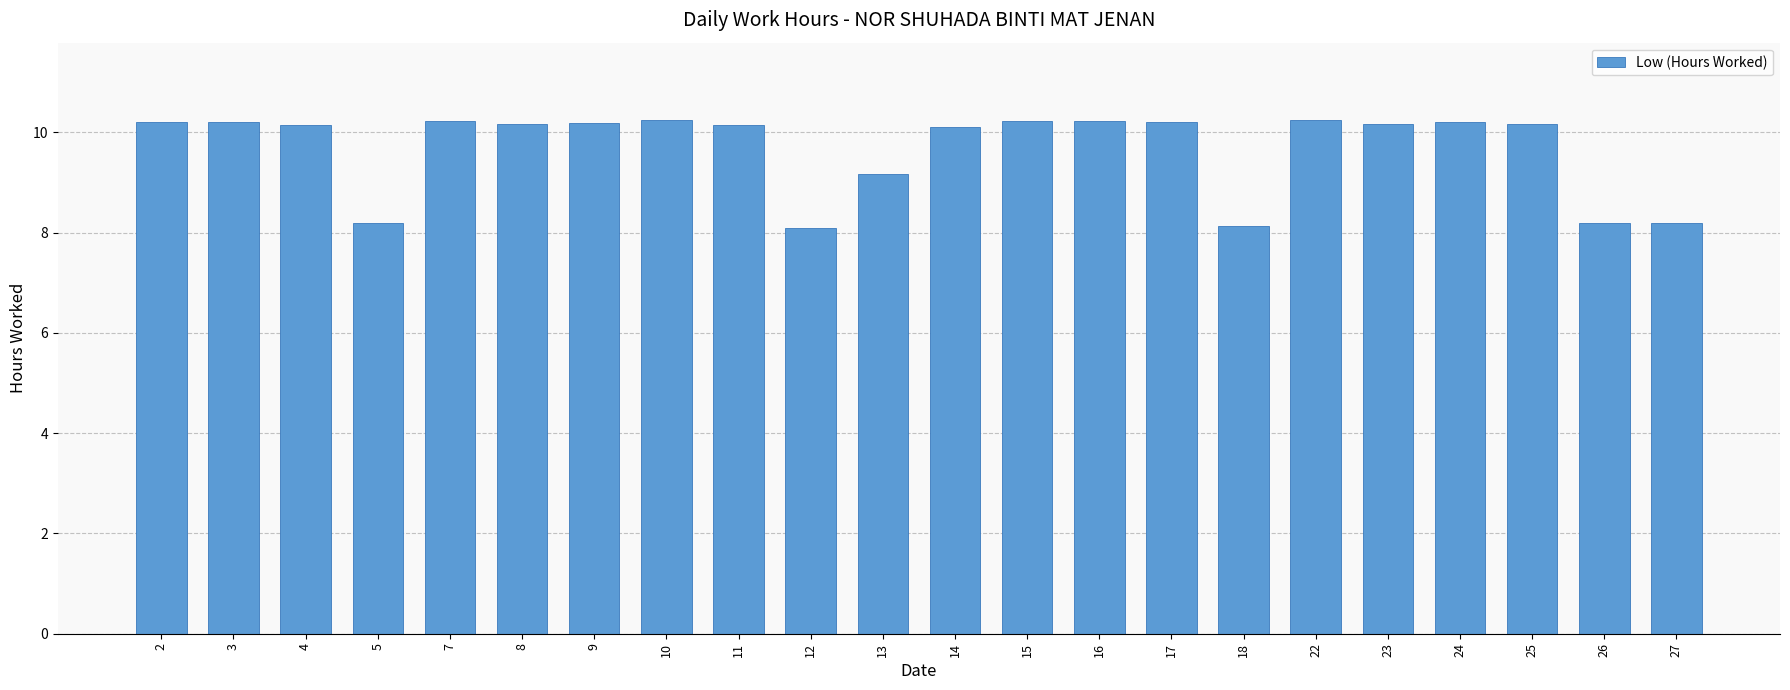

What is the ratio of the value at 9 to the value at 16?

1.0